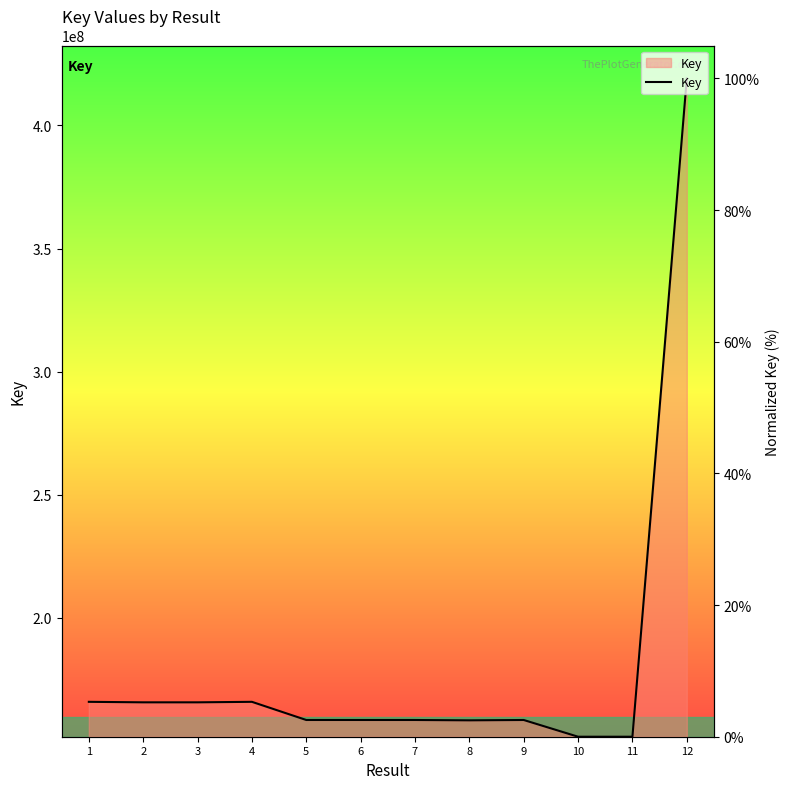

What is the change in value from 10 to 12?

+100.0